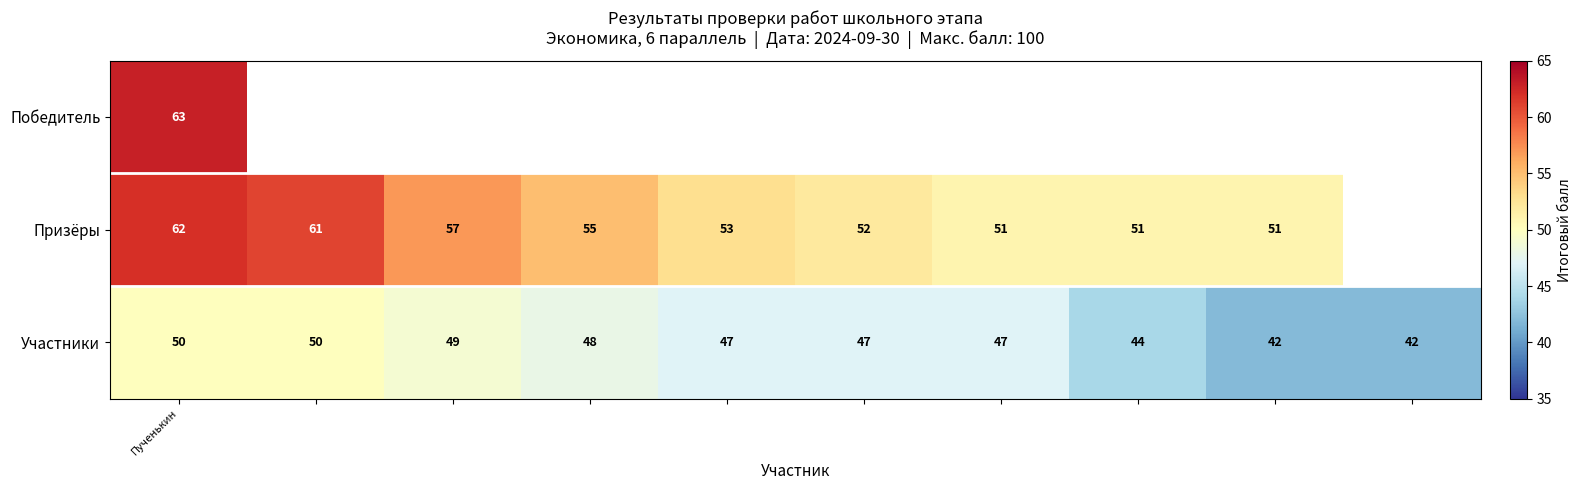

How many Участники values are between 44 and 49?

6